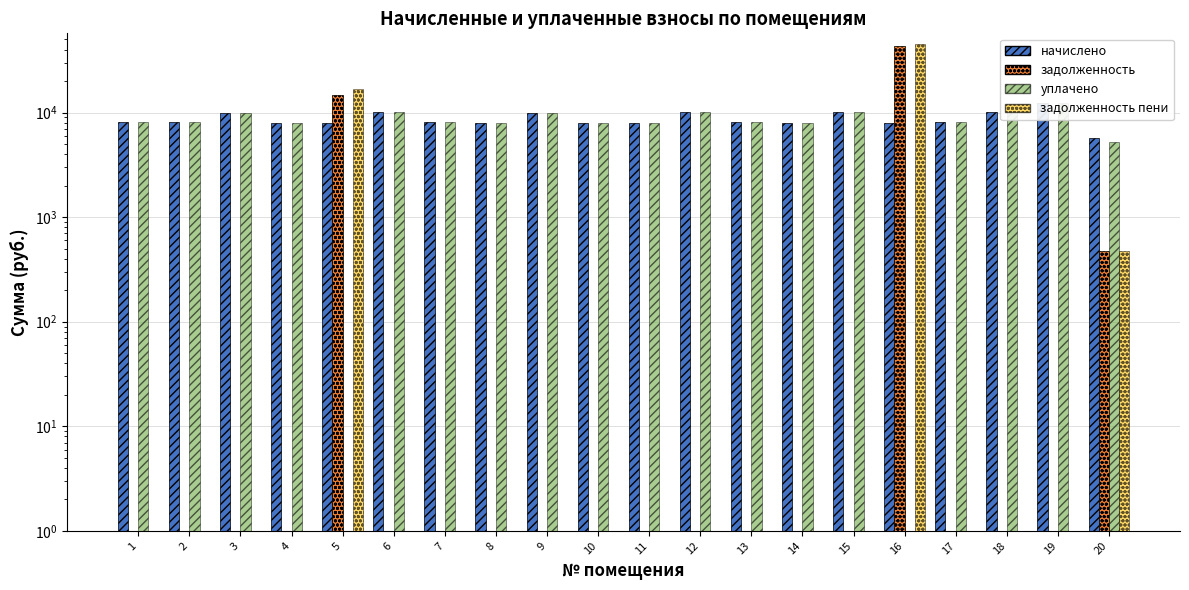

What is the value of the уплачено bar at the 7th from the left?

8110.1